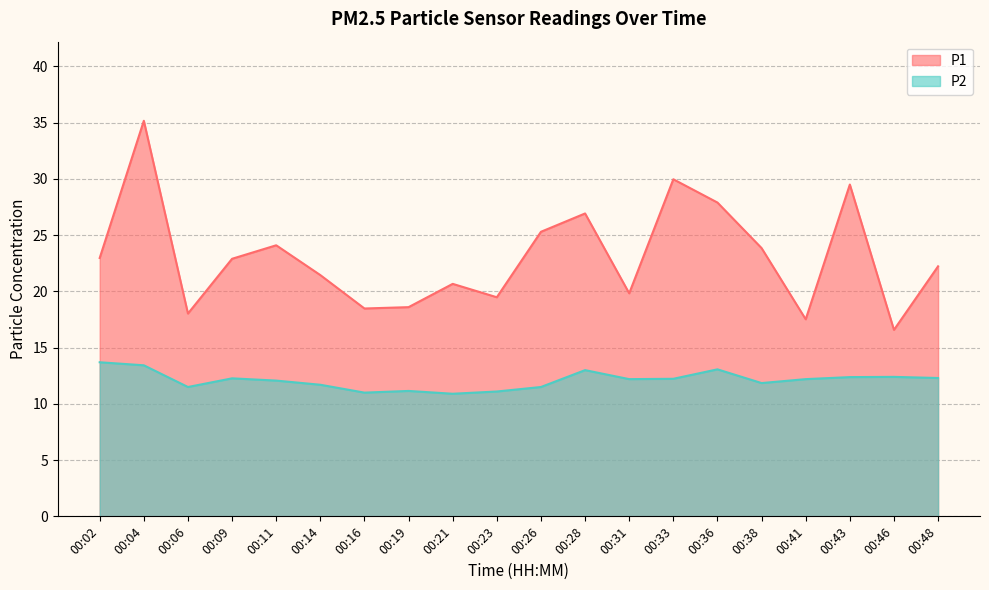

Rank the series at 00:28 from lowest to highest value.

P2, P1